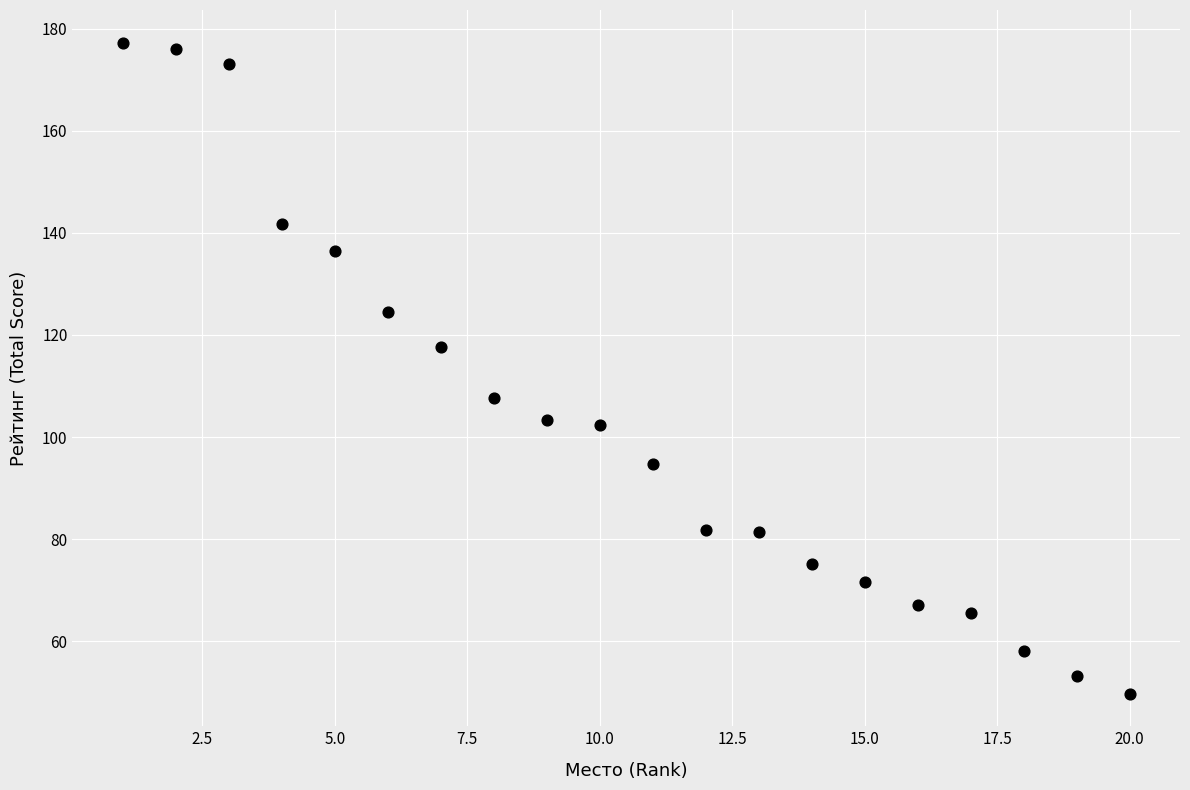

What is the range of X values (max minus min)?

19.0